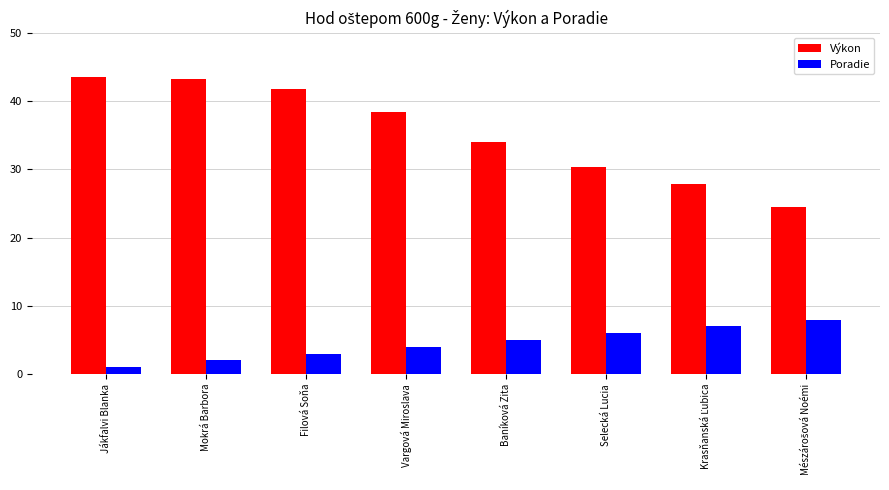

Which series has the widest spread of values?

Výkon